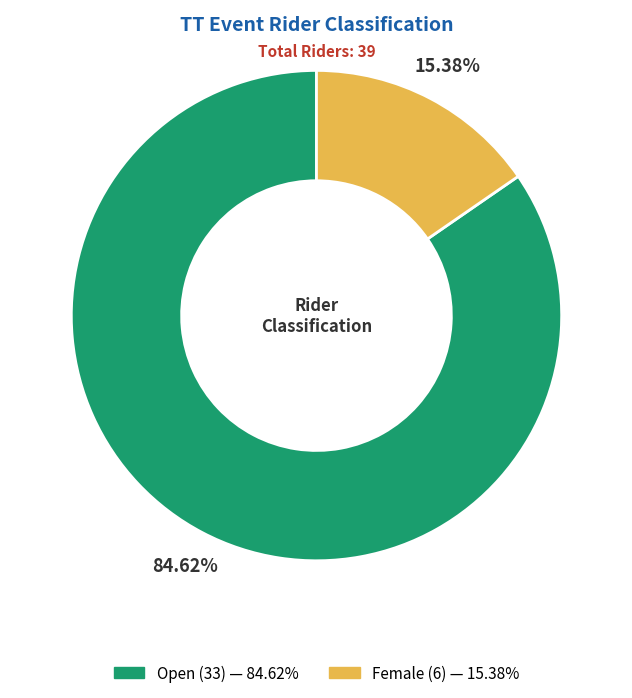

How much of the chart is everything except Female?

84.6%